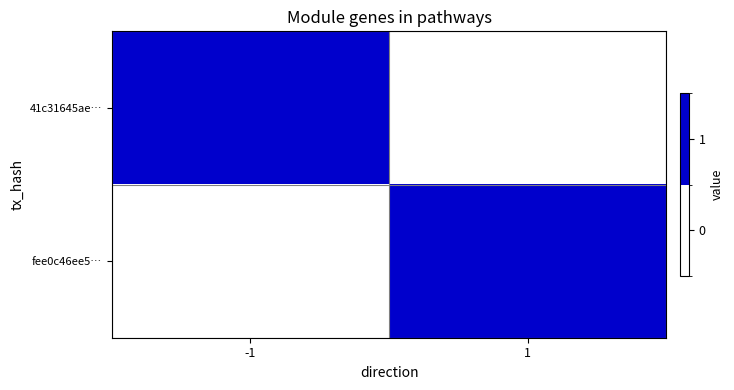

At which category is the sum across all series the highest?

-1